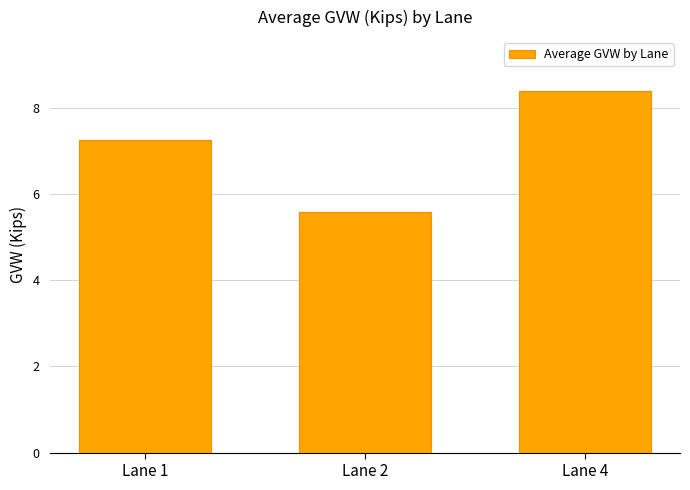

List the labels in order of value, smallest first.

Lane 2, Lane 1, Lane 4